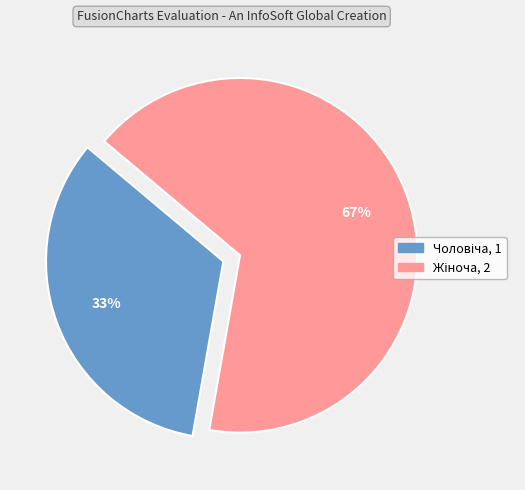

How many segments does this pie chart have?

2